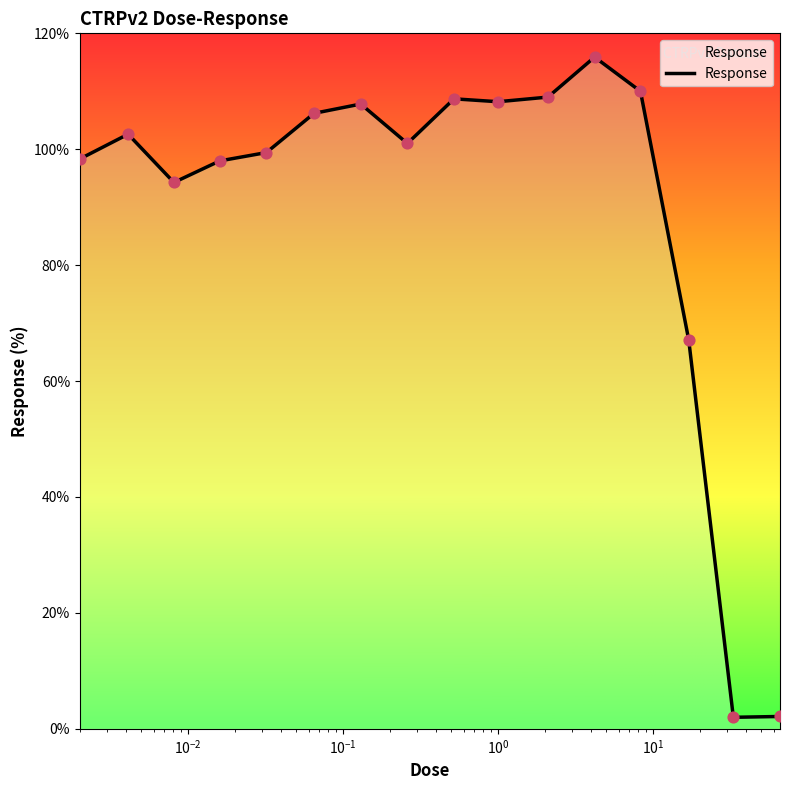

What is the maximum value shown in the chart?

115.9